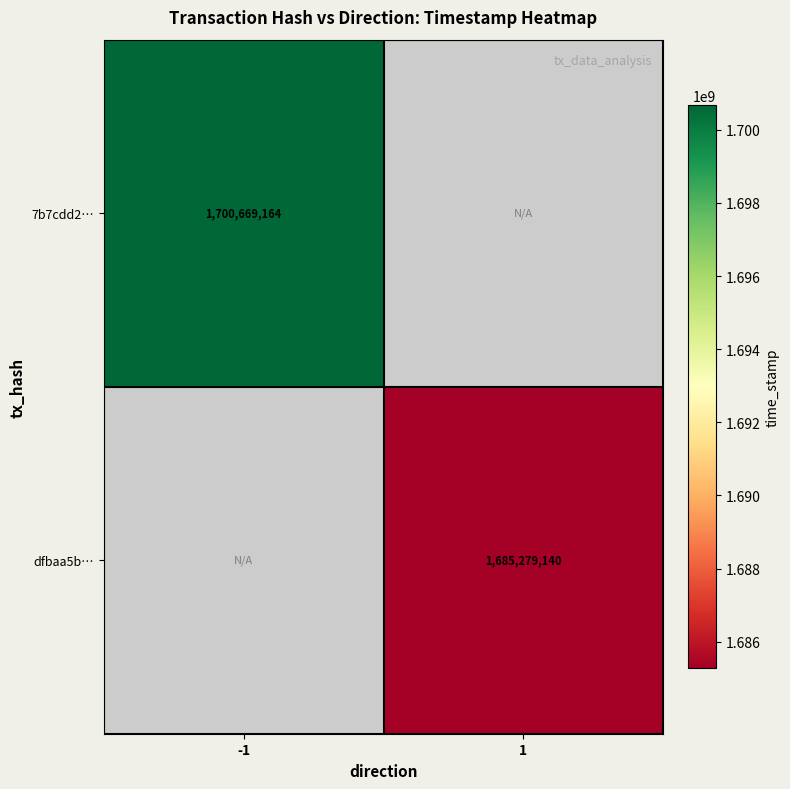

The dfbaa5b… series shows 1685279140 at 1. True or false?

True